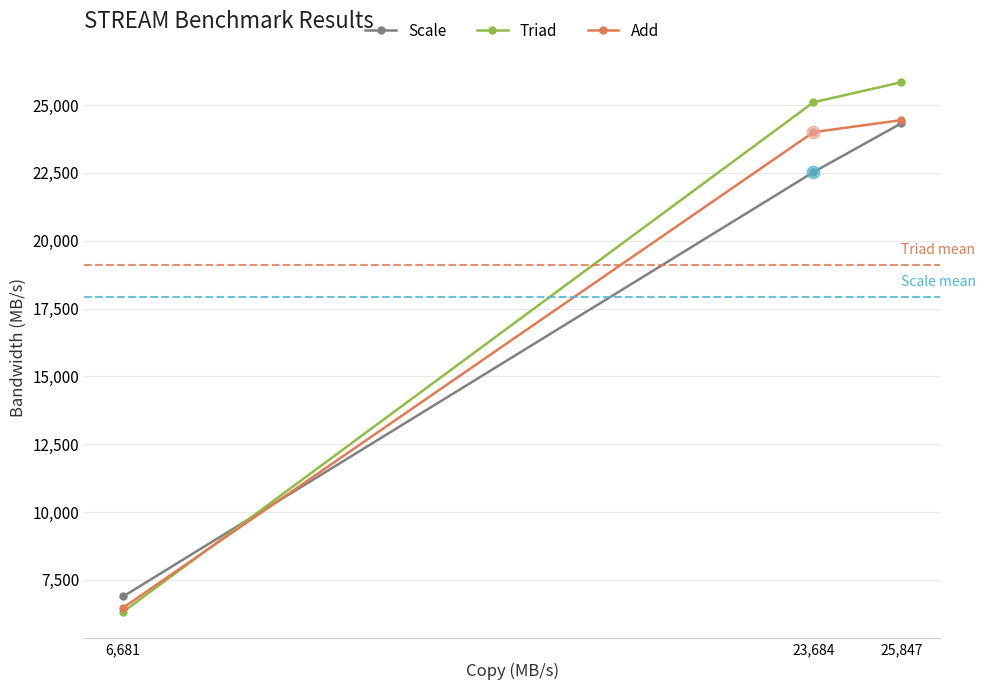

Which series has the largest total across all categories?

Triad